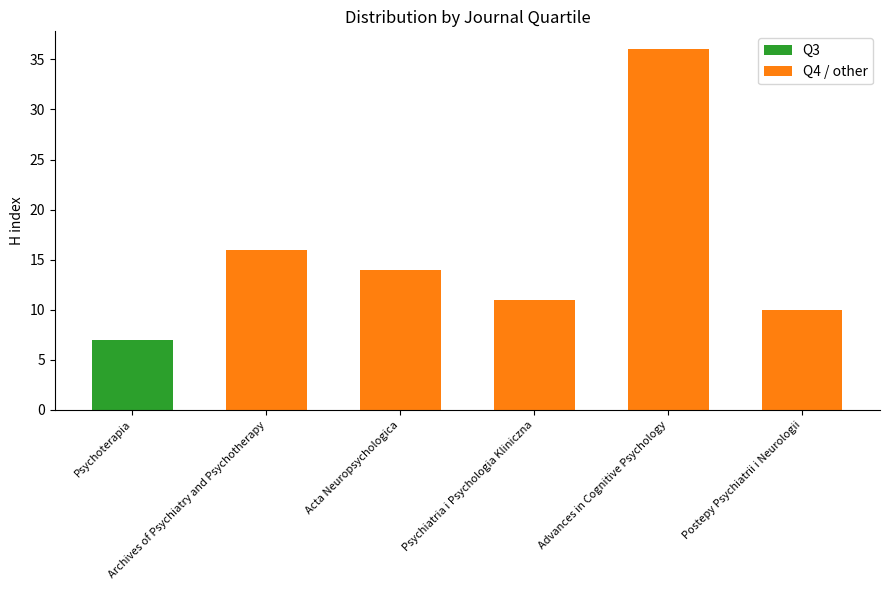

What is the difference between the second highest and second lowest values?

6